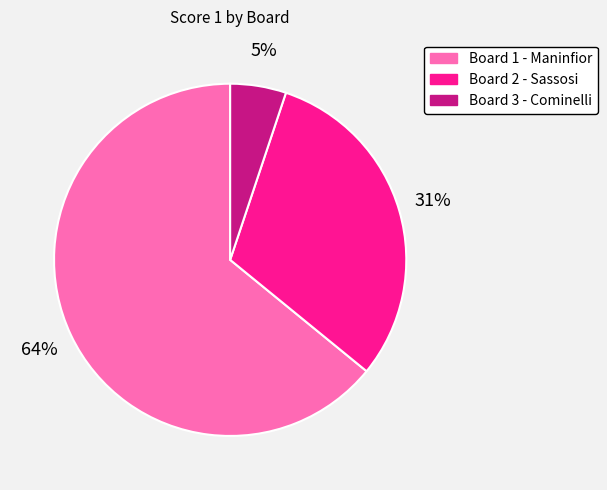

Is the sum of Board 1 - Maninfior and Board 2 - Sassosi greater than half?

Yes